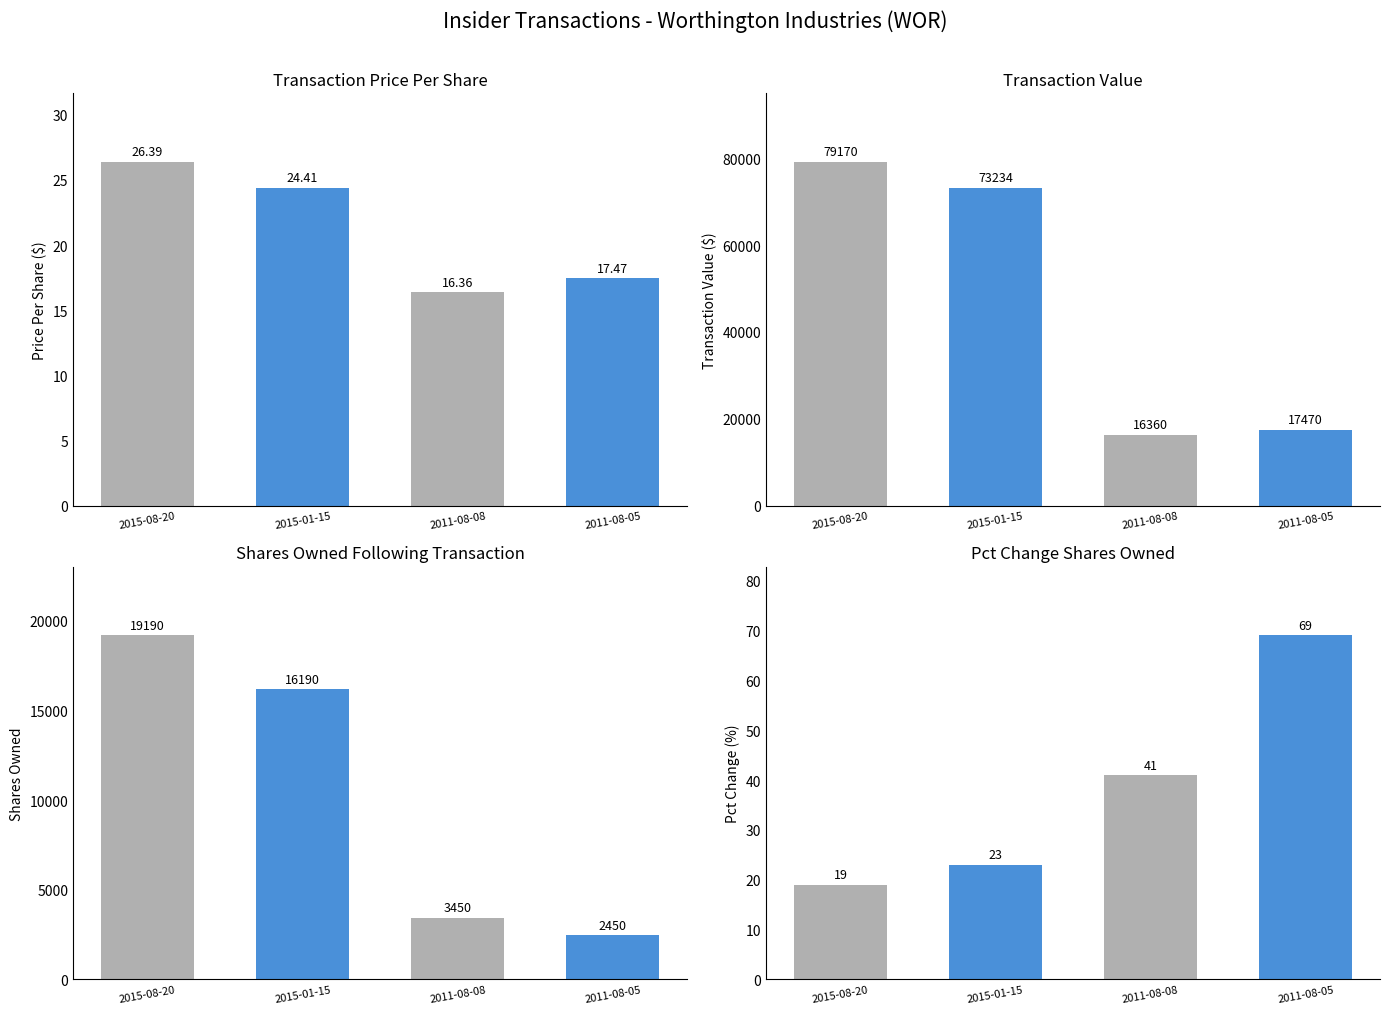

At which label is transactionPricePerShare closest to 21?

2015-01-15